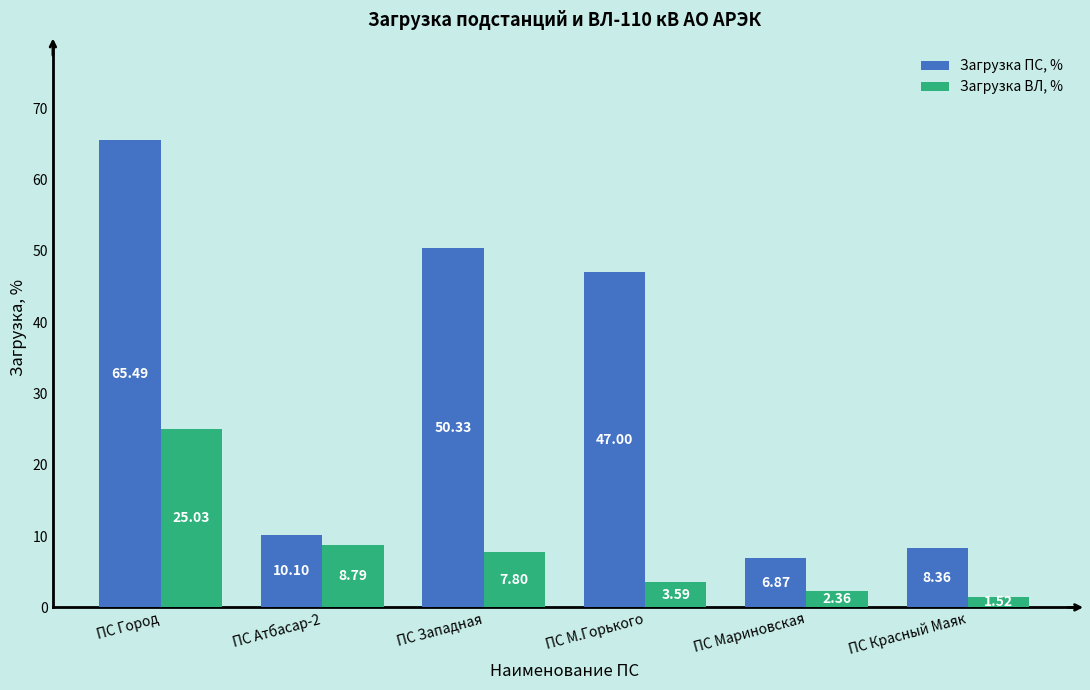

At ПС Западная, list the series in order from smallest to largest.

Загрузка ВЛ, %, Загрузка ПС, %